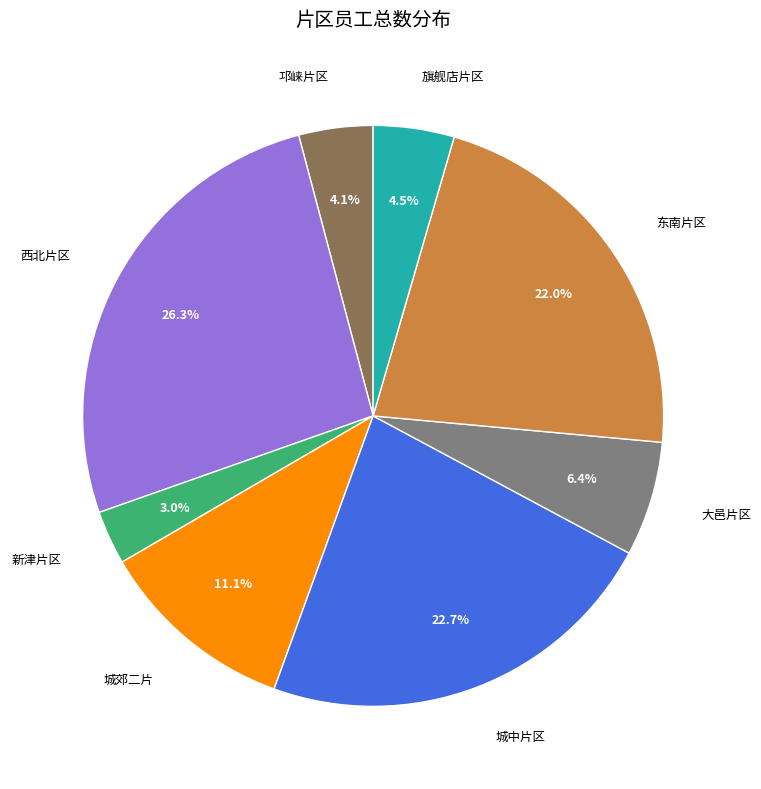

Does 邛崃片区 account for over 50% of the chart?

No